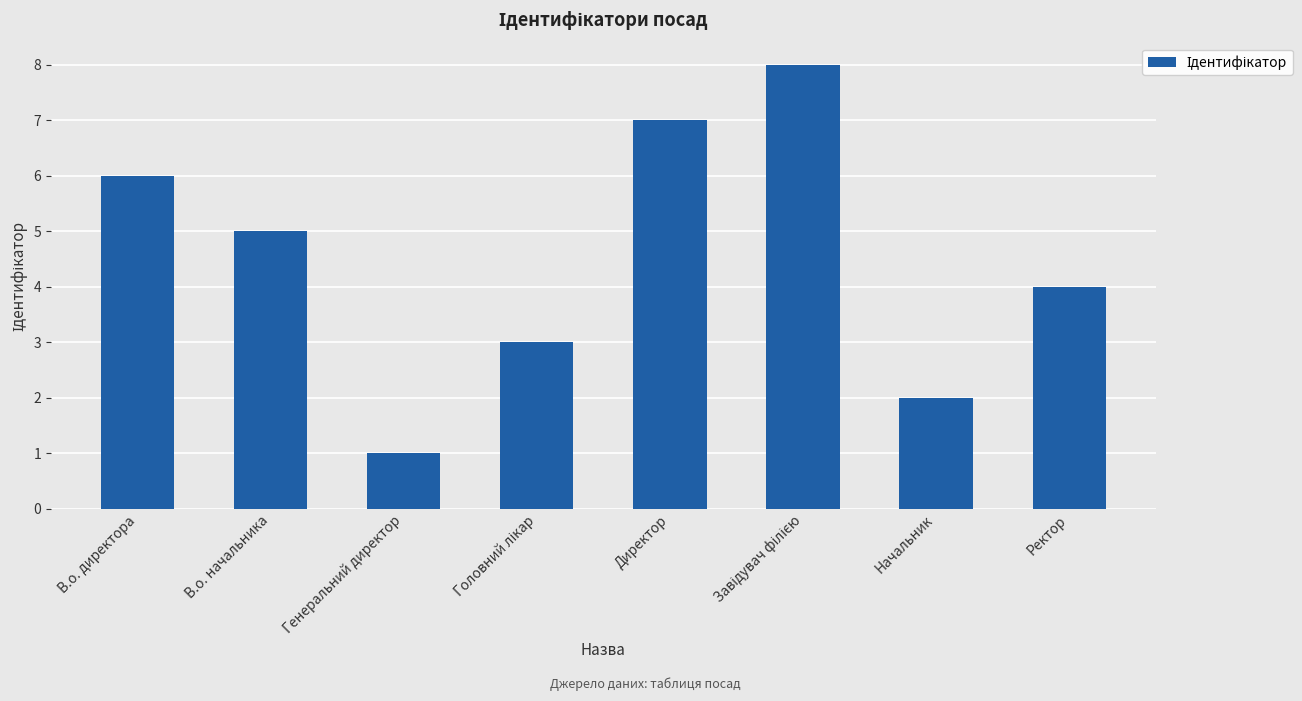

Reading left to right, transcribe all the data shown in this chart.

6	5	1	3	7	8	2	4